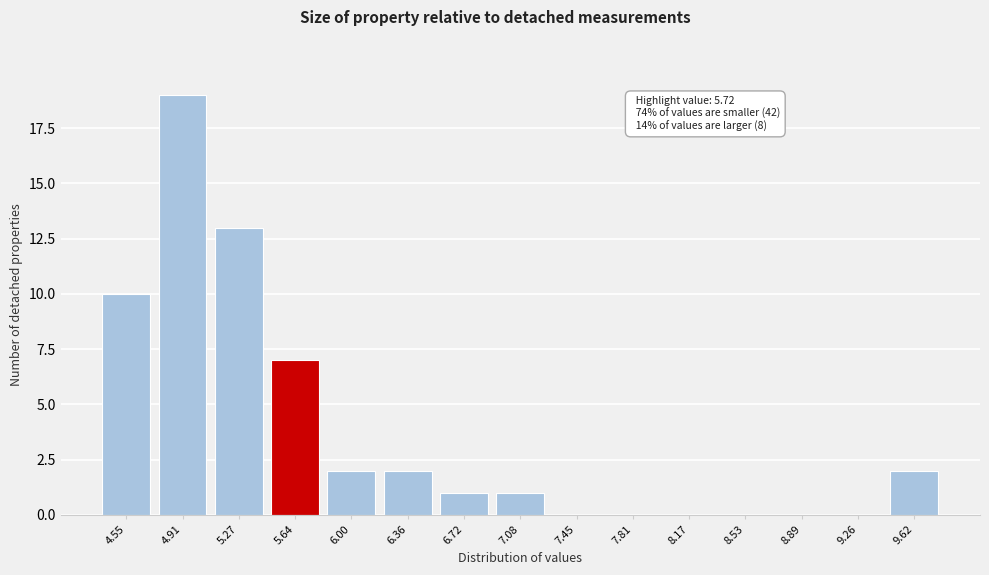

Reading right to left, extract all data points from this chart.

9.62=2	9.26=0	8.89=0	8.53=0	8.17=0	7.81=0	7.45=0	7.08=1	6.72=1	6.36=2	6.00=2	5.64=7	5.27=13	4.91=19	4.55=10